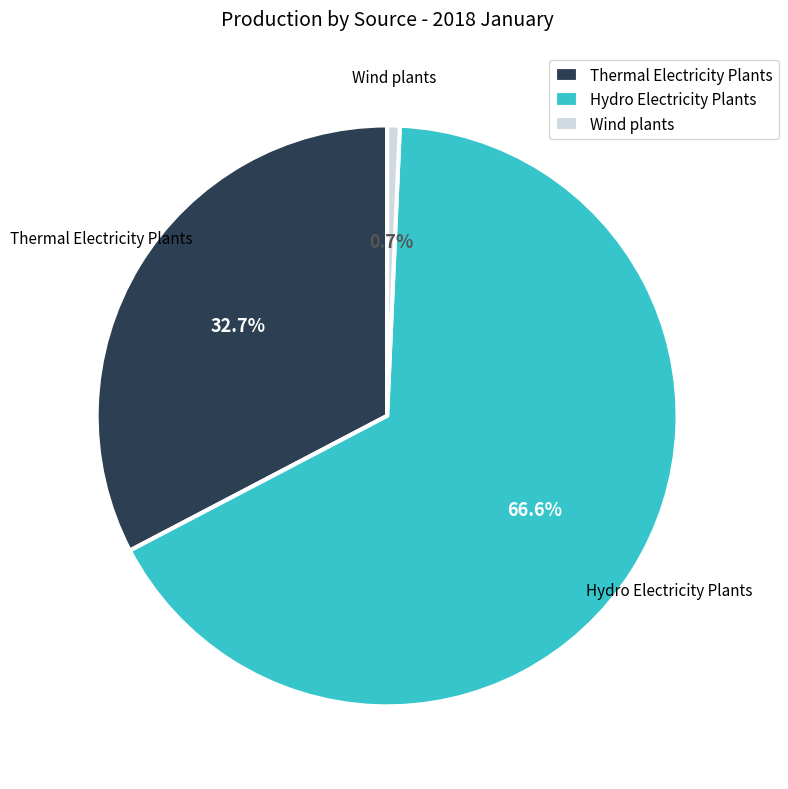

Which has a higher value, Thermal Electricity Plants or Wind plants?

Thermal Electricity Plants